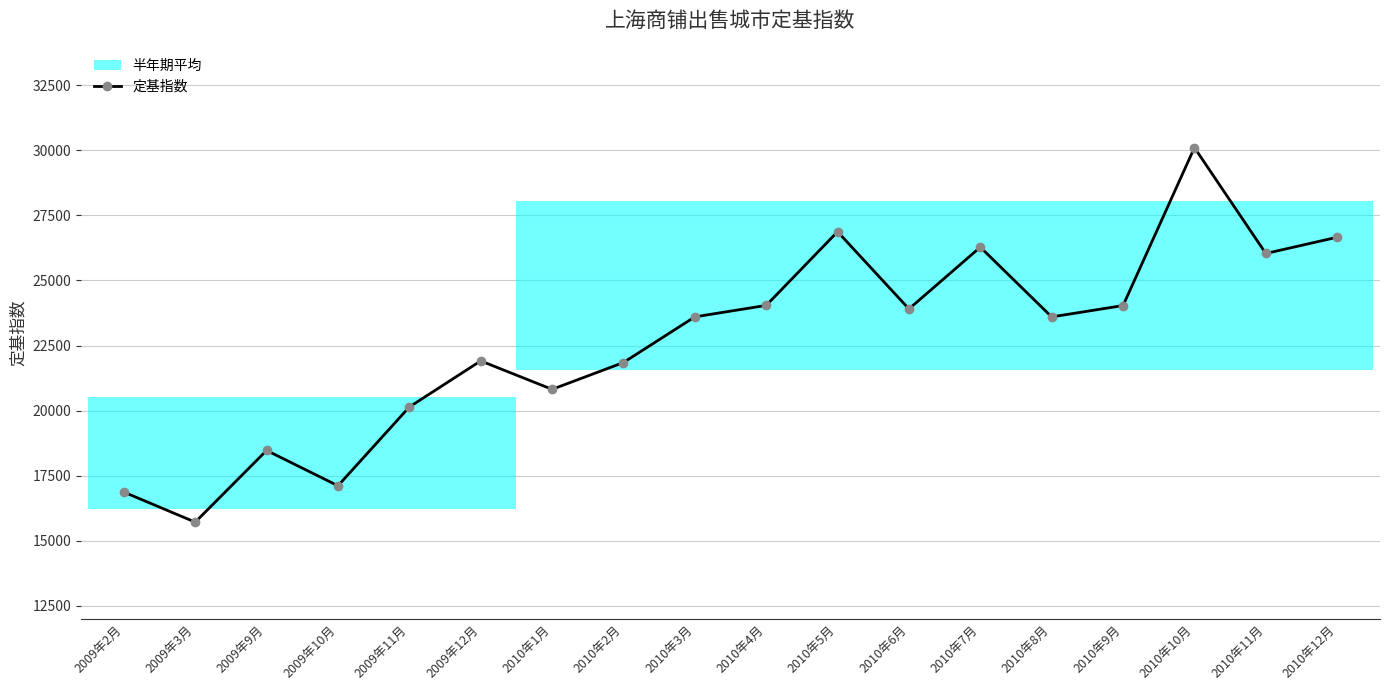

What is the difference between the values at 2010年2月 and 2010年1月?

1031.5